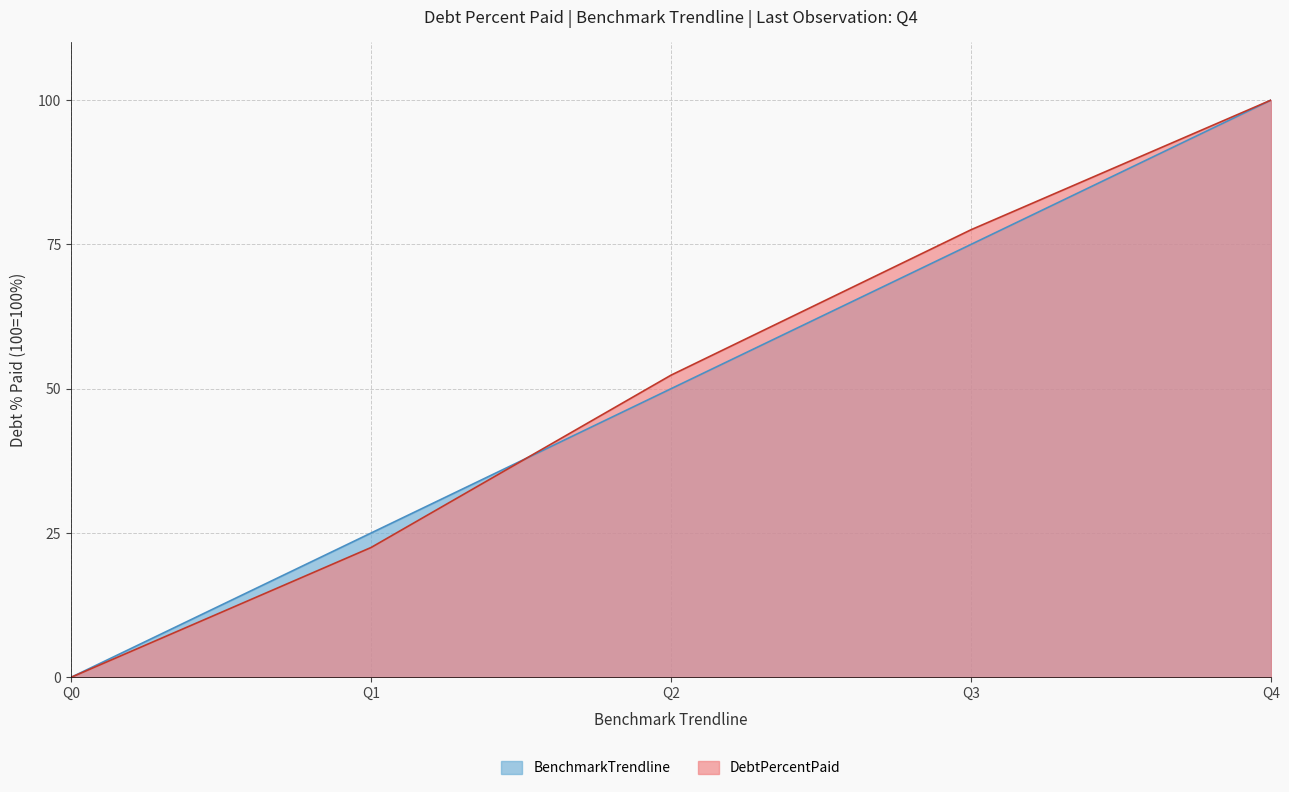

How many BenchmarkTrendline values are between 25 and 75?

3